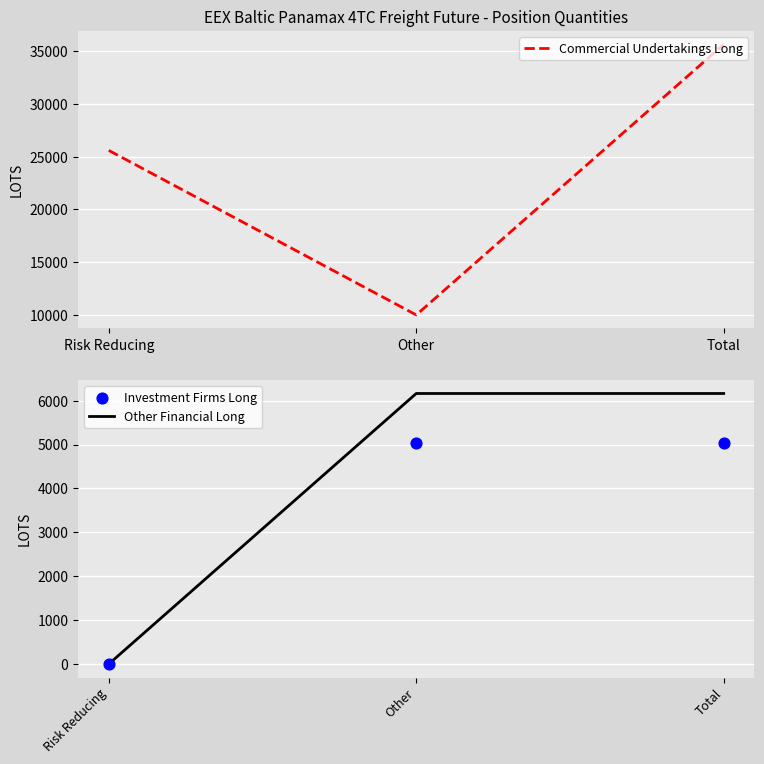

Which series contains the lowest Y value?

Other Financial Long